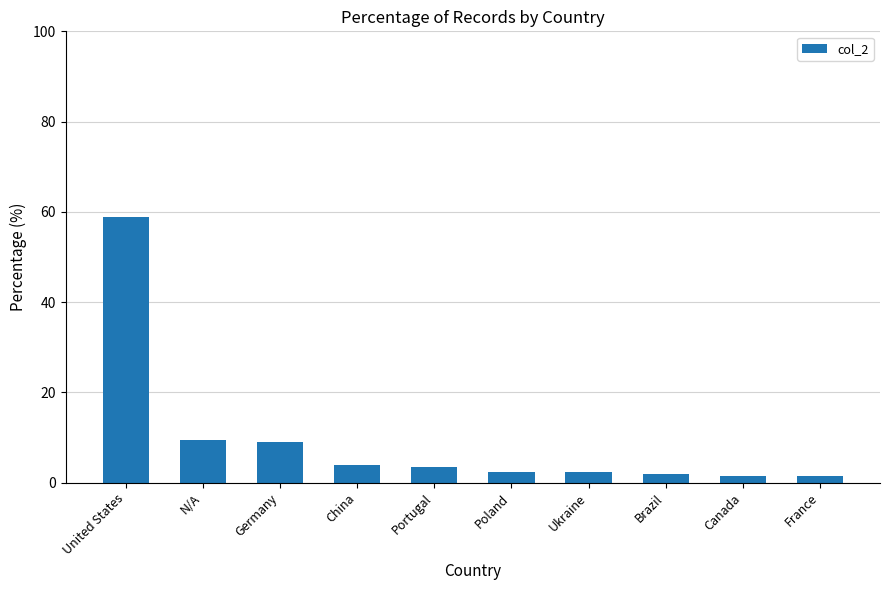

Which label corresponds to the largest value in the chart?

United States